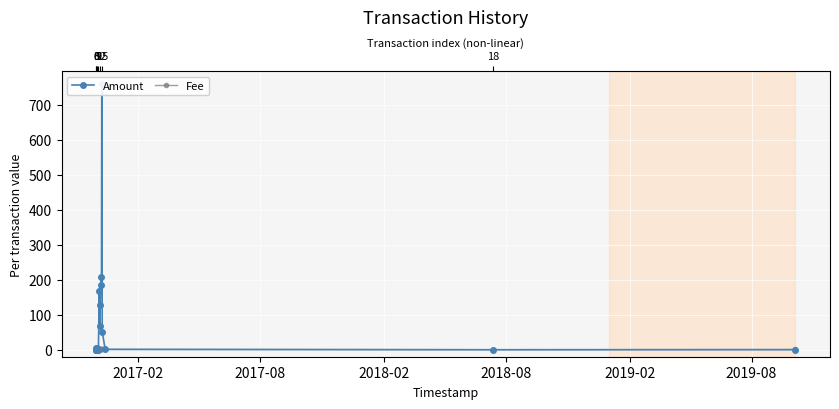

Is the value of Fee at 6 greater than the value of Amount at 11?

No